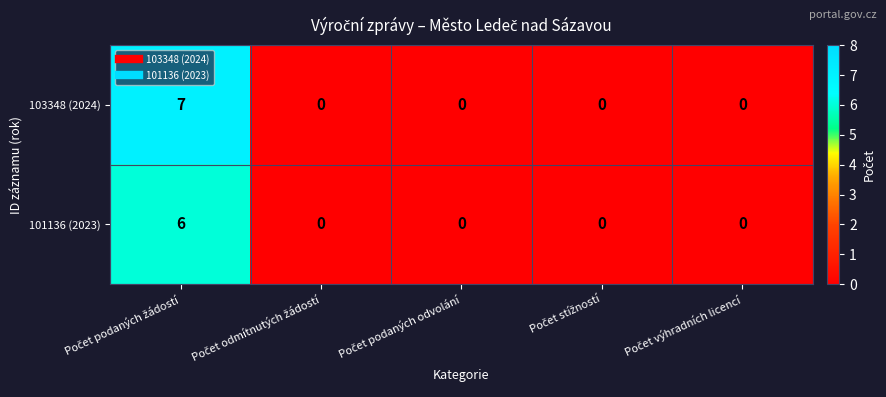

Which series has the largest range (max minus min)?

103348 (2024)